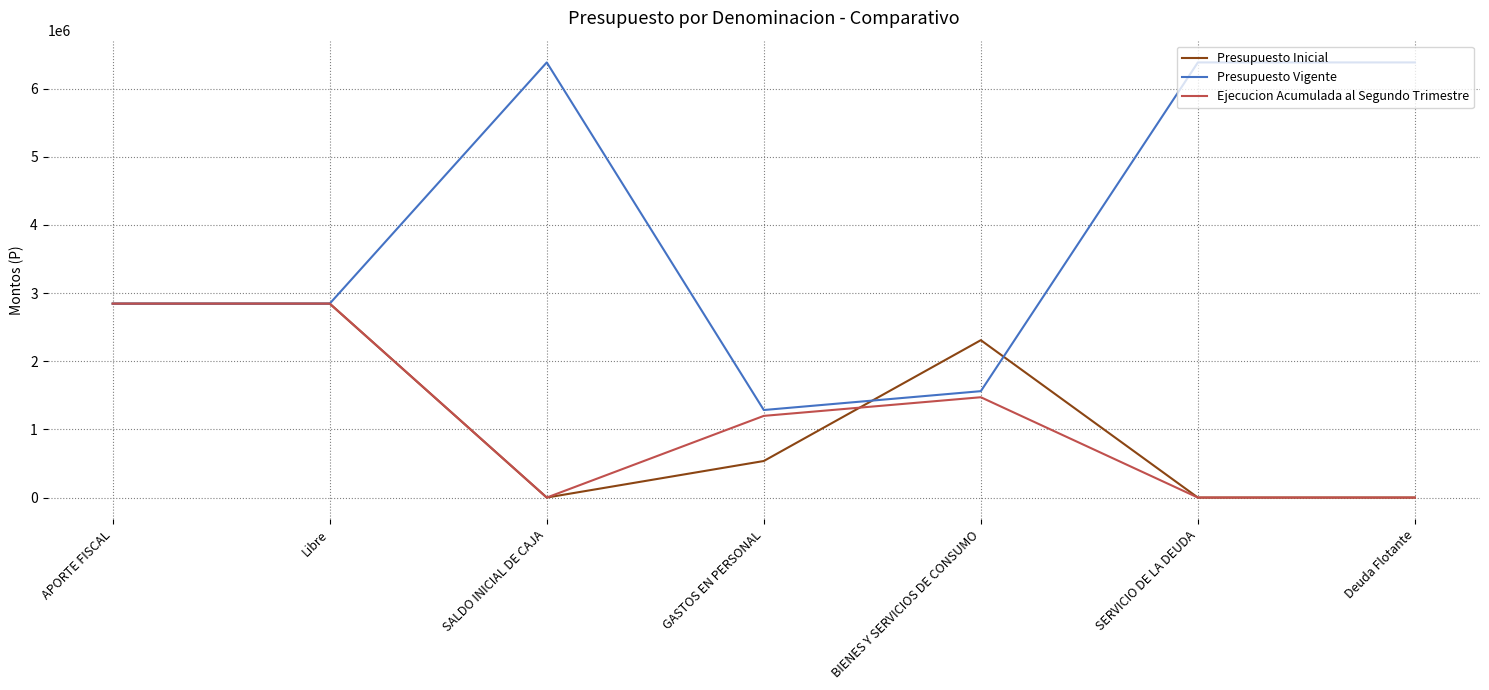

The value of Ejecucion Acumulada al Segundo Trimestre at Deuda Flotante is -1391998. True or false?

False